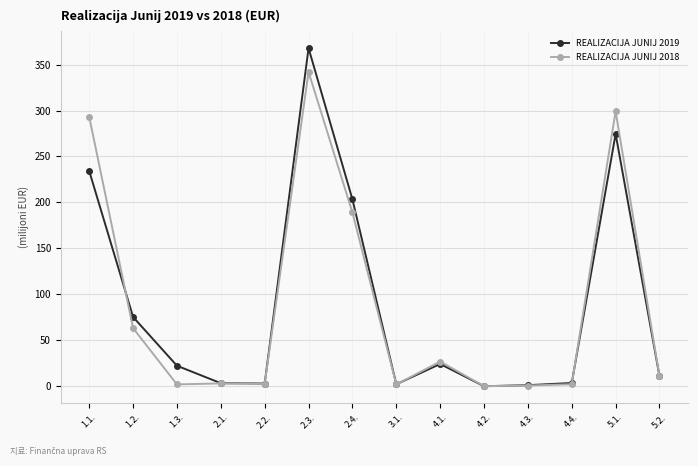

How many series are shown in this chart?

2